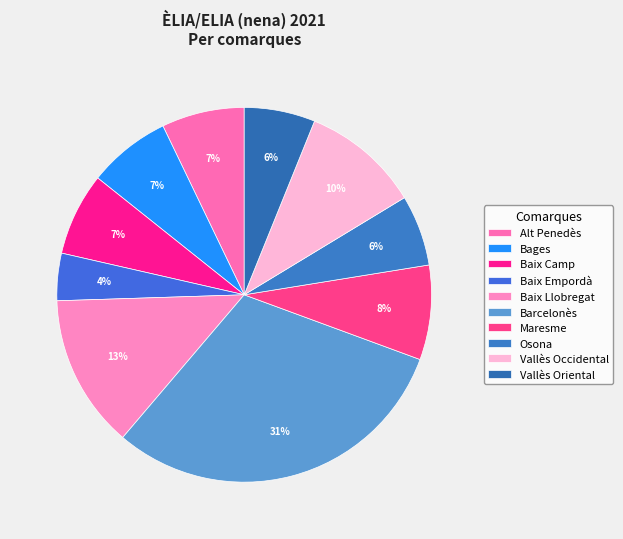

Does any single category account for the majority?

No